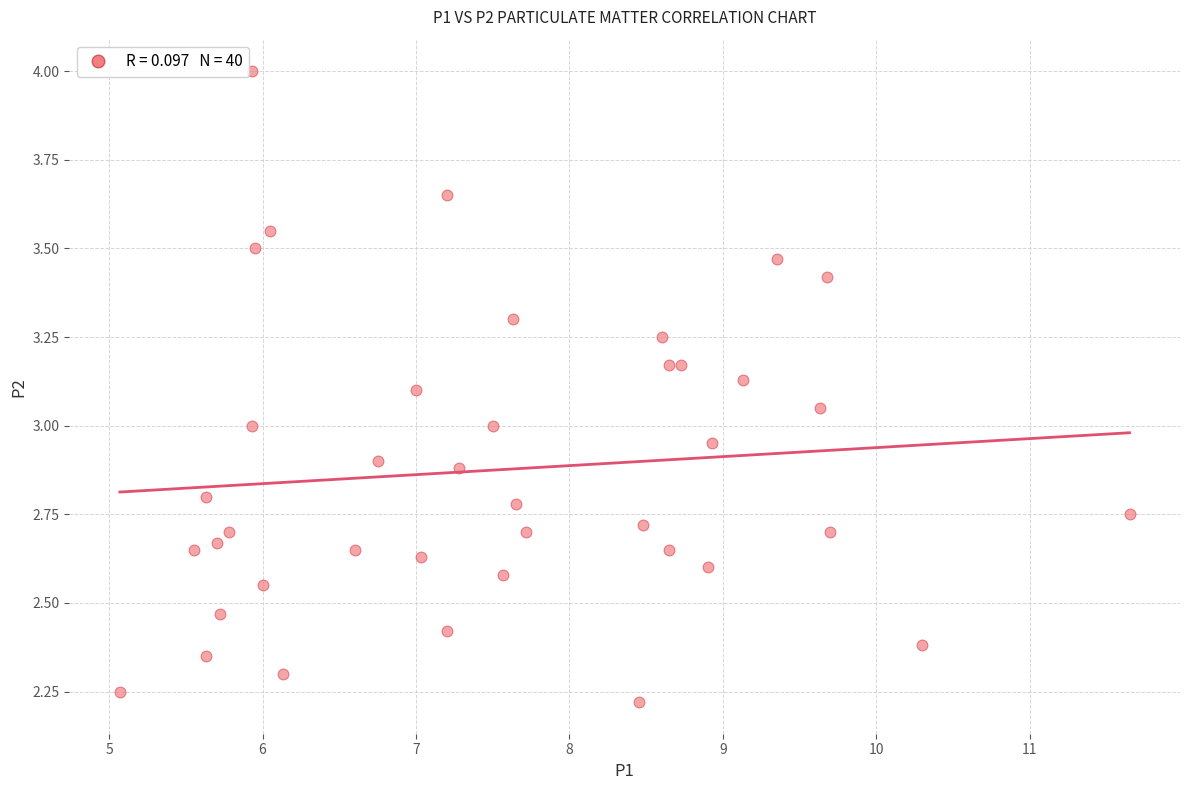

What is the range of Y values (max minus min)?

1.8